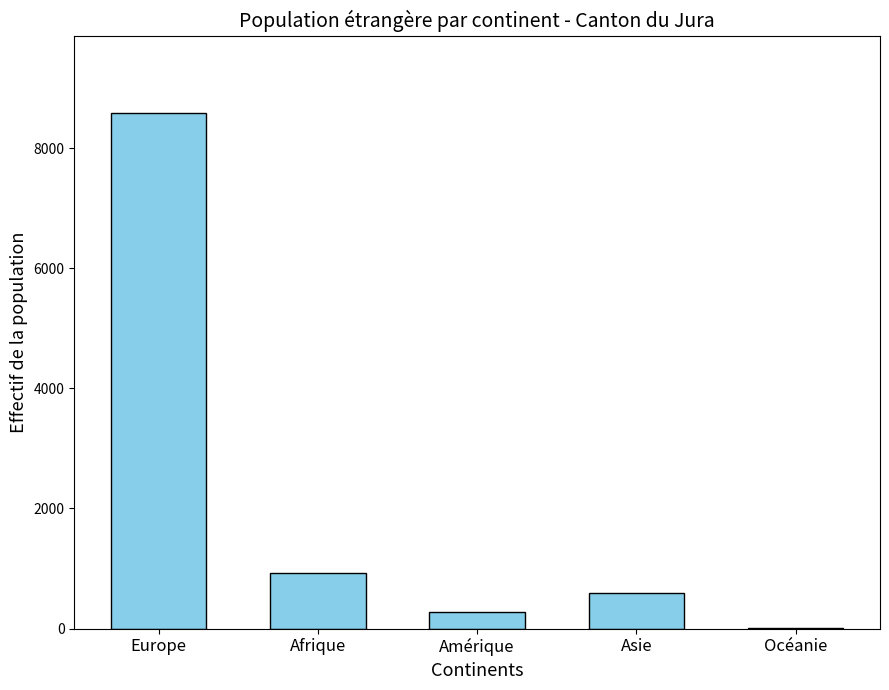

How many distinct data groups are displayed?

1